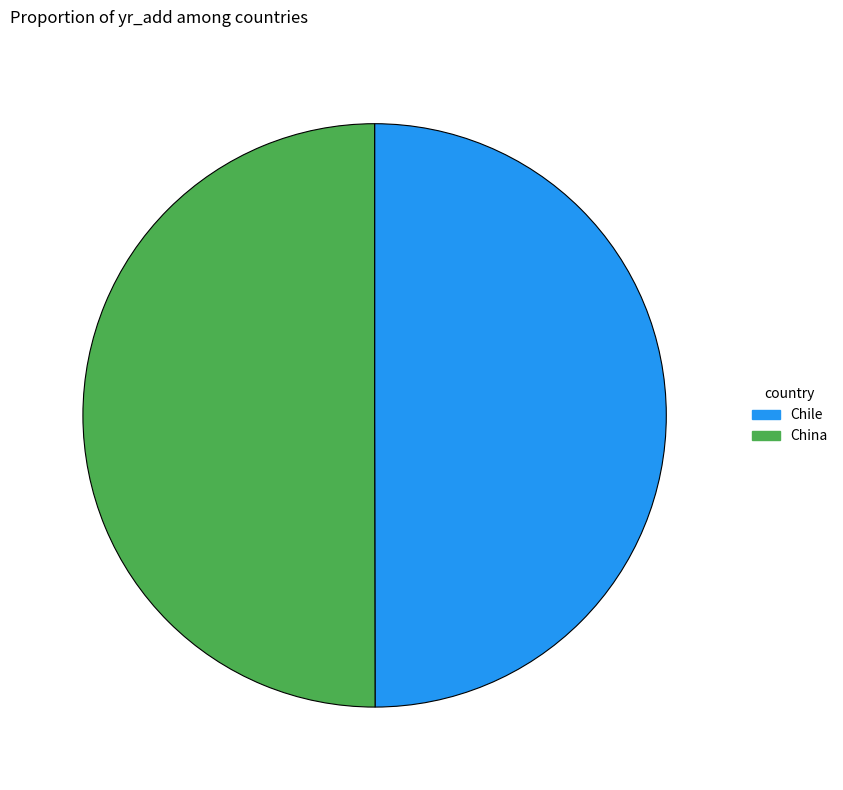

Is it true that Chile is 50% of the pie?

True